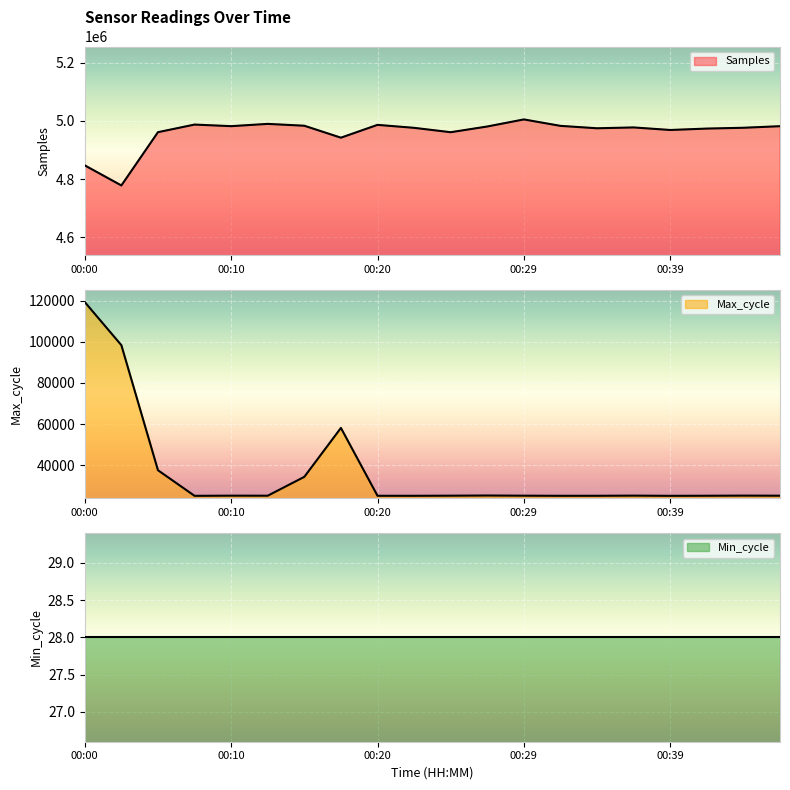

Is it true that Max_cycle equals 25136 at 00:10?

True